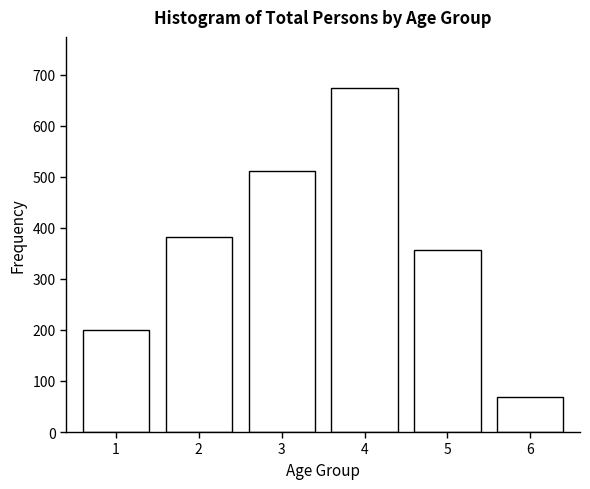

Reading left to right, extract all data points from this chart.

200	382	511	673	356	68